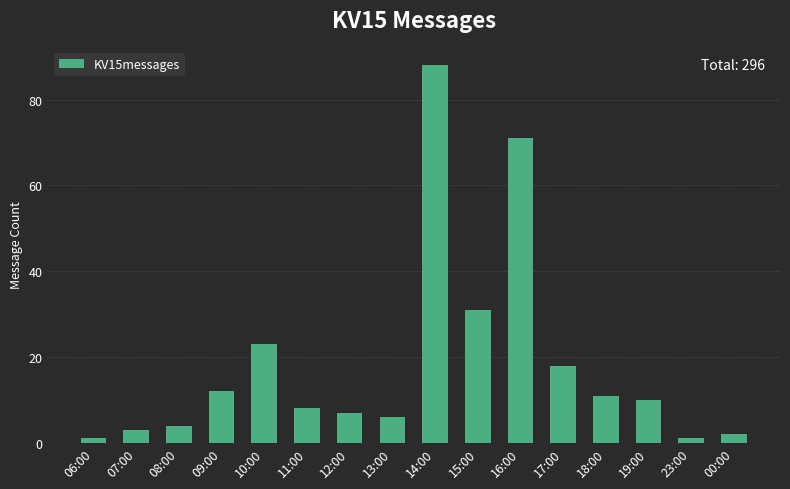

What is the label of the 13th bar from the right?

09:00